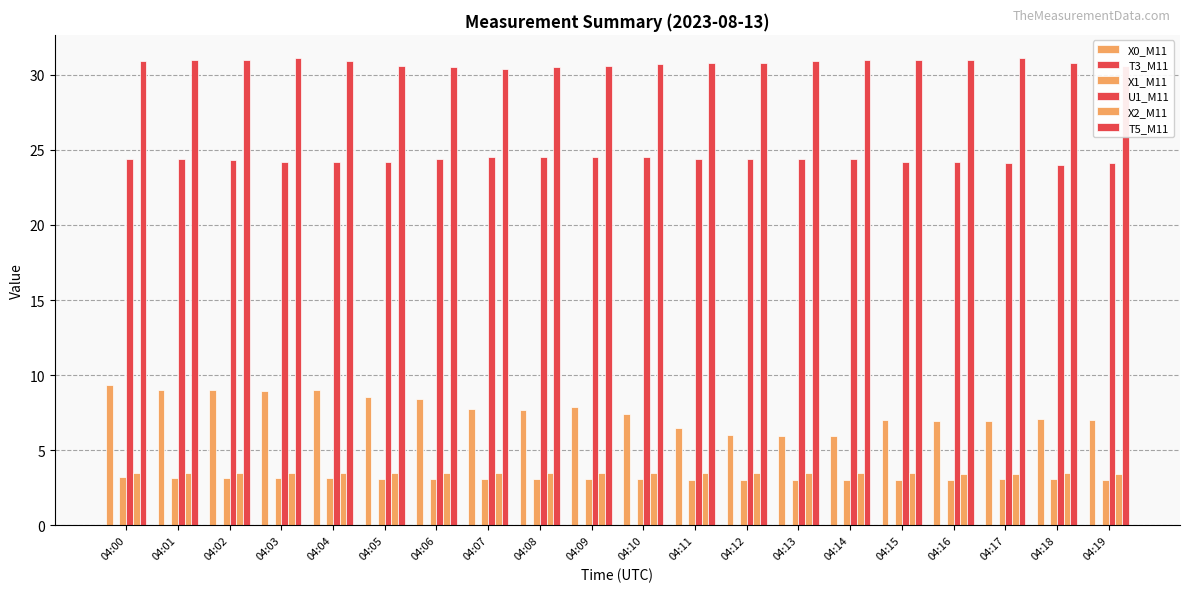

Which series has the largest total across all categories?

T5_M11